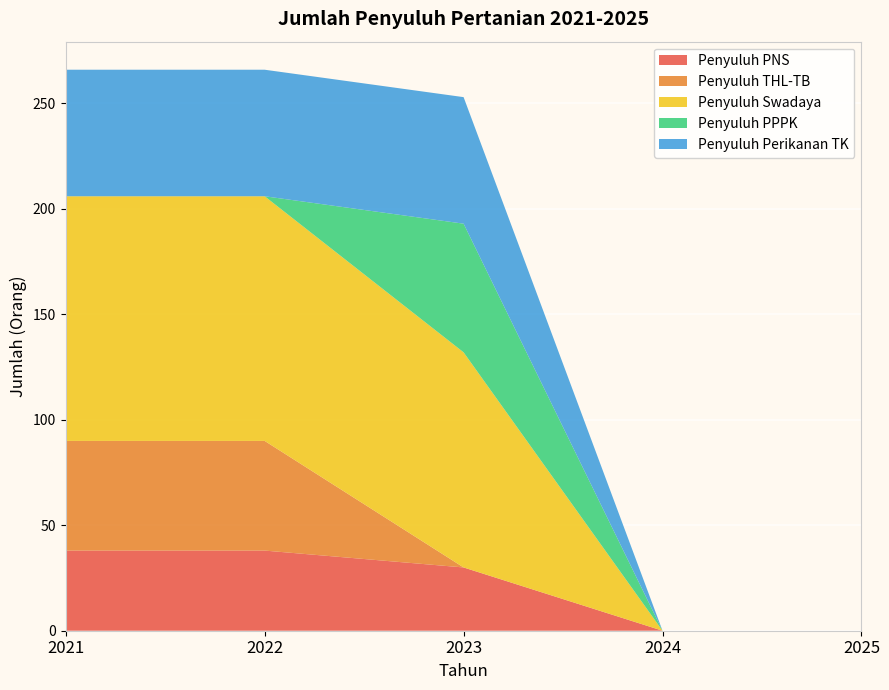

Reading left to right, what are all the values shown in this chart?

Penyuluh PNS: 38	38	30	0	0
Penyuluh THL-TB: 52	52	0	0	0
Penyuluh Swadaya: 116	116	102	0	0
Penyuluh PPPK: 0	0	61	0	0
Penyuluh Perikanan TK: 60	60	60	0	0